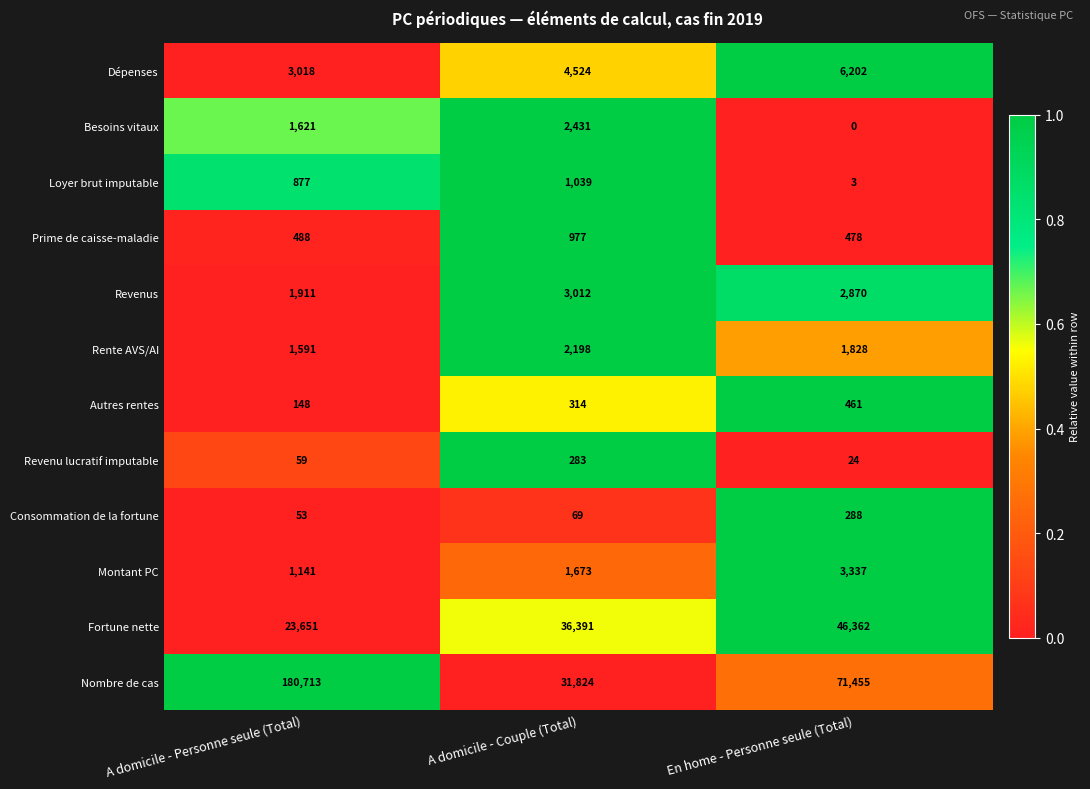

At which category does the chart reach its minimum across all series?

En home - Personne seule (Total)